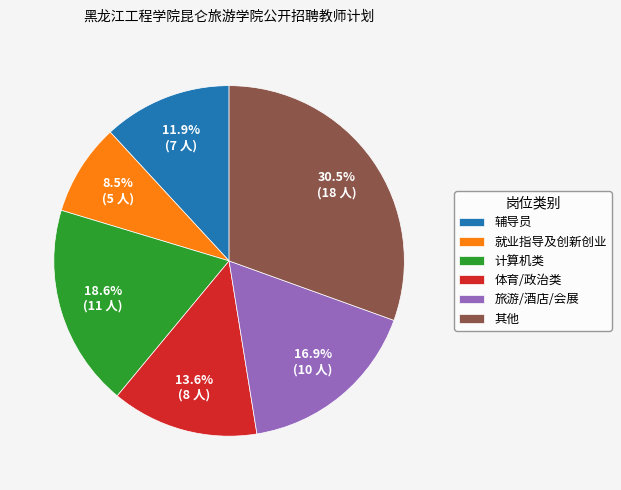

To the nearest percent, what is the average slice percentage?

17%